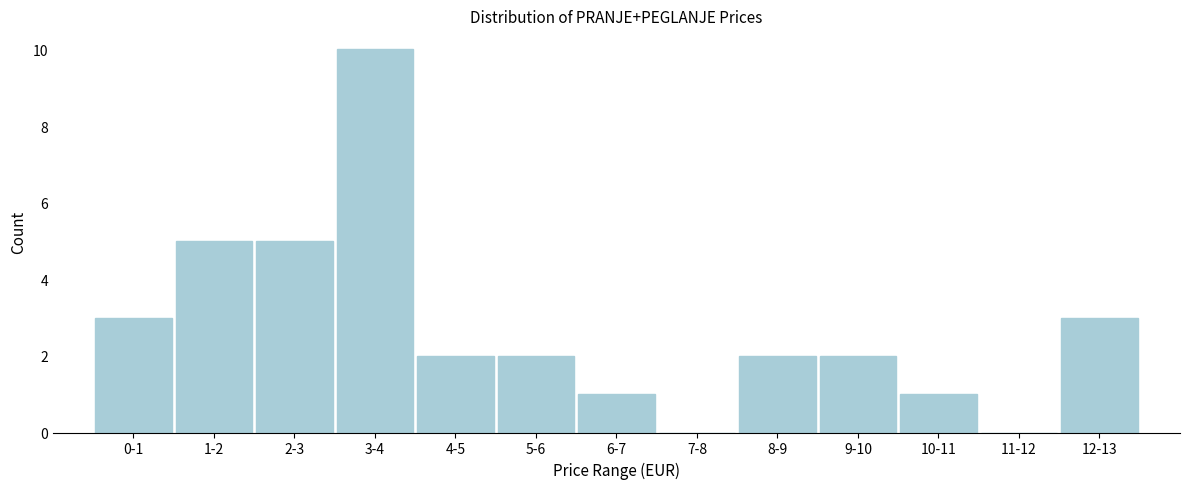

Reading left to right, list all the values displayed in this chart.

0-1=3	1-2=5	2-3=5	3-4=10	4-5=2	5-6=2	6-7=1	7-8=0	8-9=2	9-10=2	10-11=1	11-12=0	12-13=3